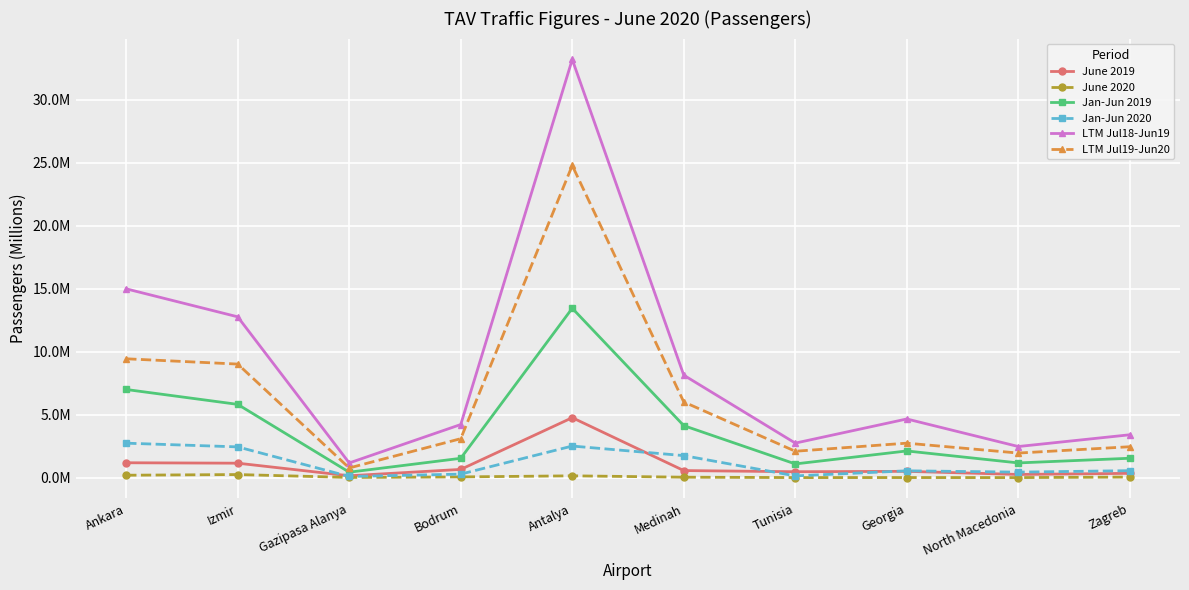

At which category is the sum across all series the highest?

Antalya